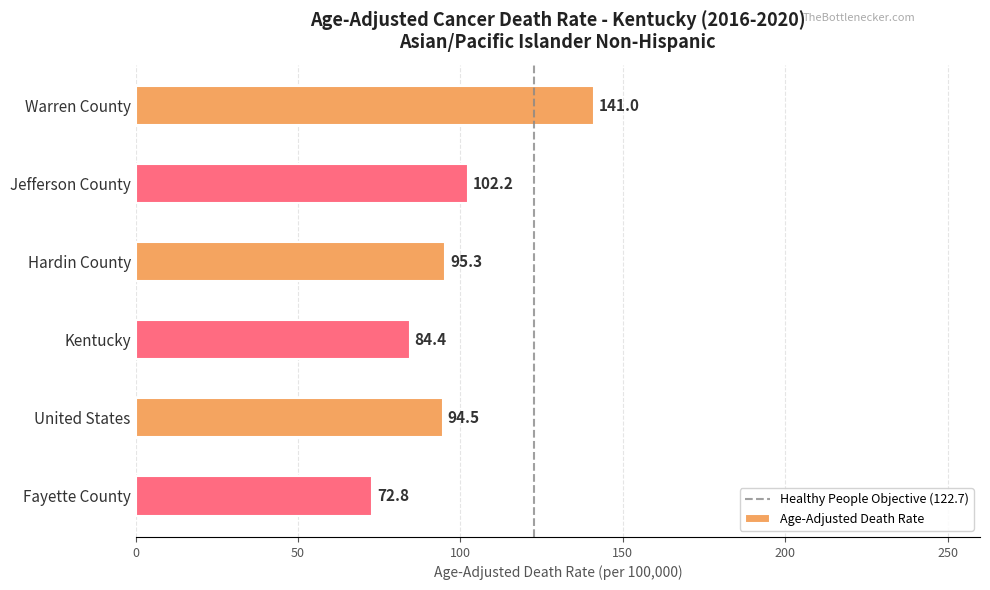

List the labels in order of value, largest first.

Warren County, Jefferson County, Hardin County, United States, Kentucky, Fayette County